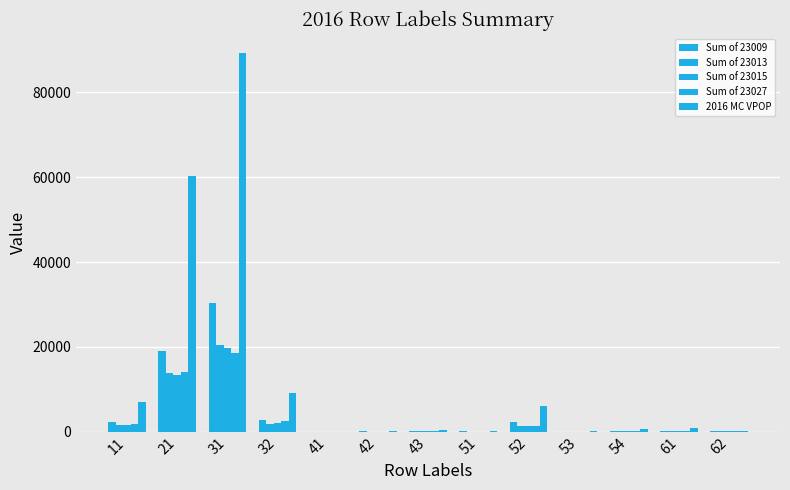

How many data points does each series have?

13